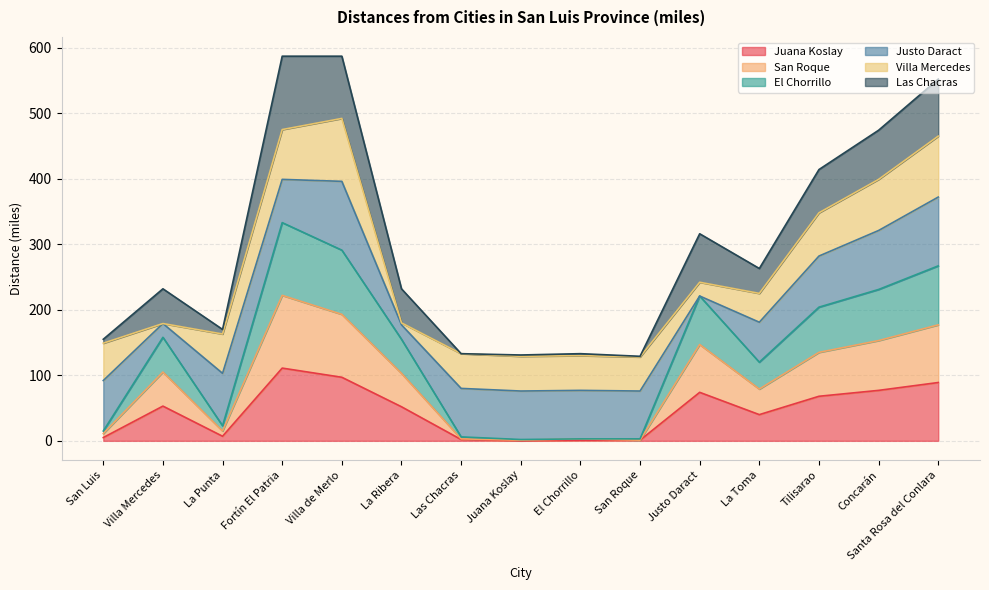

The Juana Koslay series shows 111 at Fortín El Patria. True or false?

True